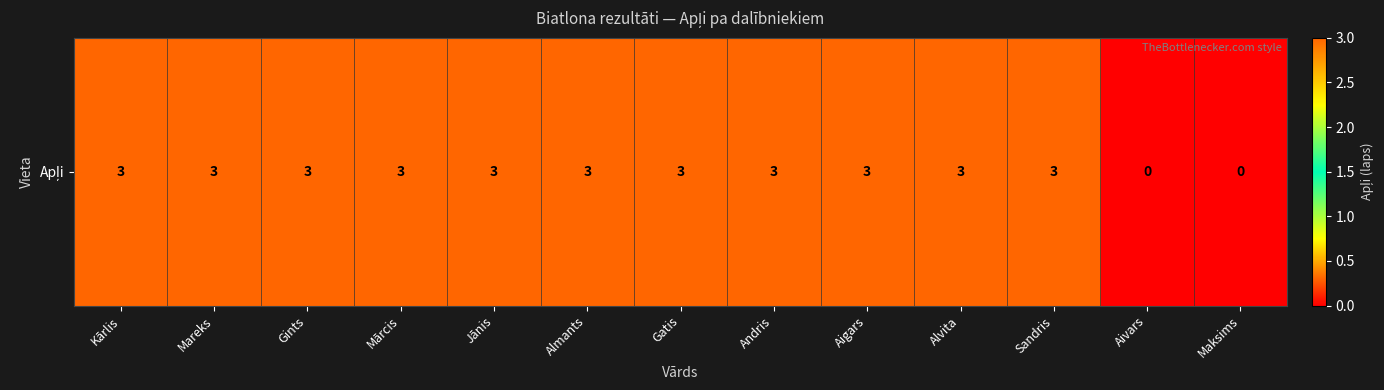

How many series are shown in this chart?

1